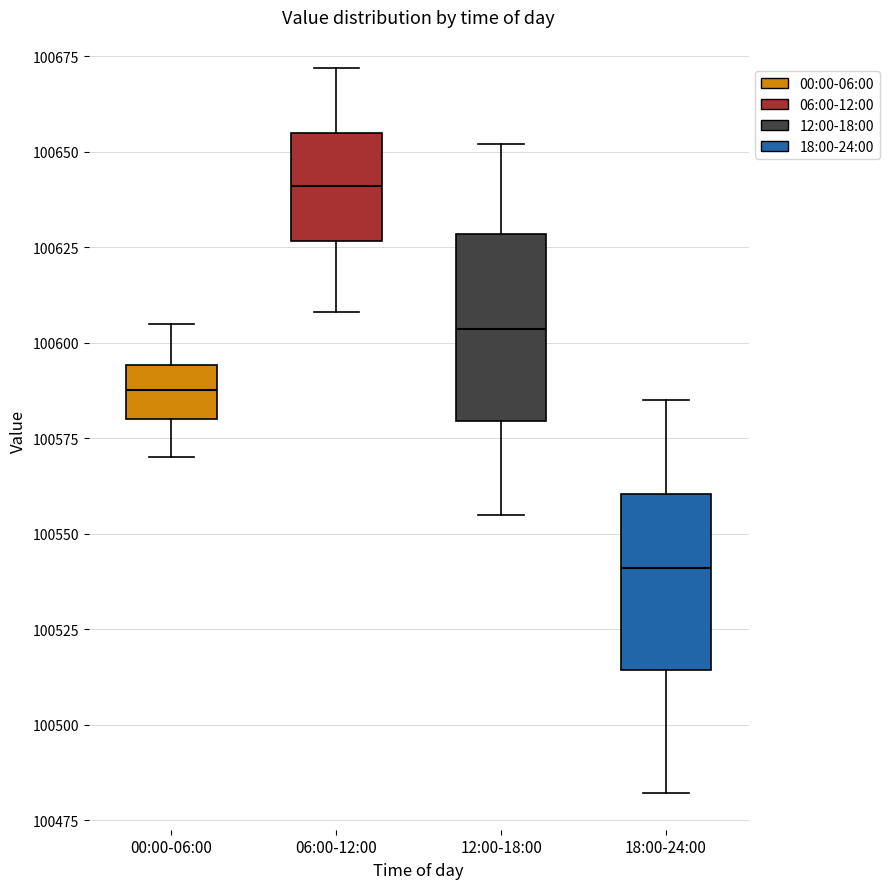

Which box's median line is the lowest?

18:00-24:00